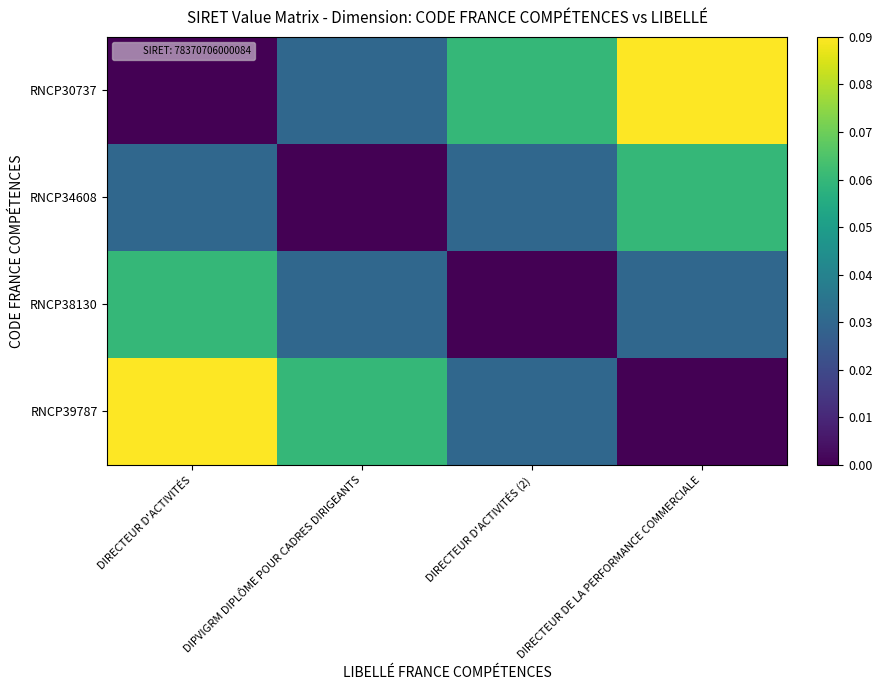

Between DIRECTEUR D'ACTIVITÉS and DIPVIGRM DIPLÔME POUR CADRES DIRIGEANTS, which series saw the biggest shift?

RNCP30737